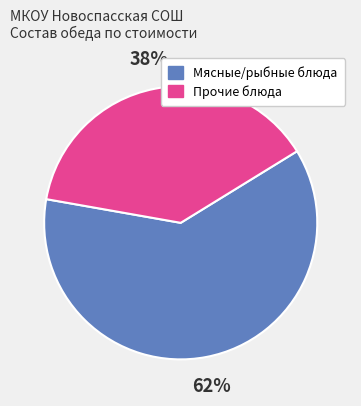

Is there any slice that represents more than half of the pie?

Yes